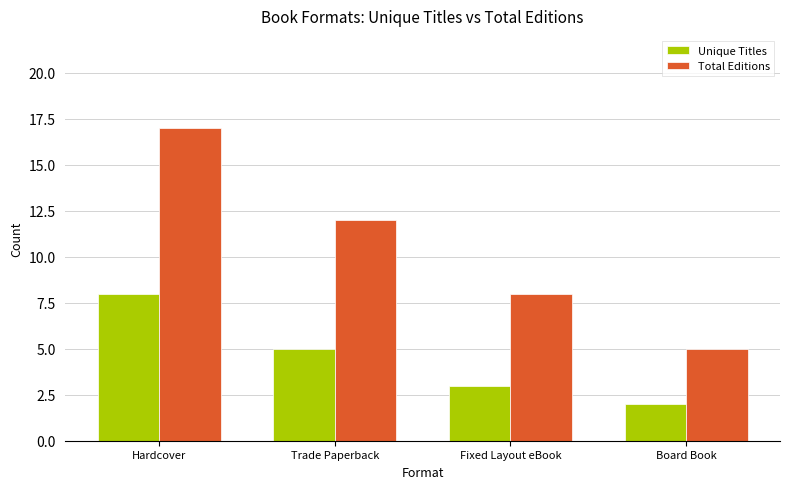

What is the minimum value shown in the chart?

2